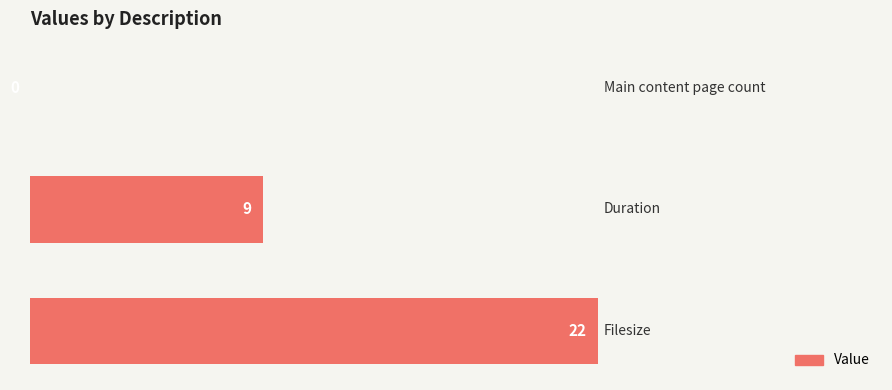

What is the greatest value displayed?

22